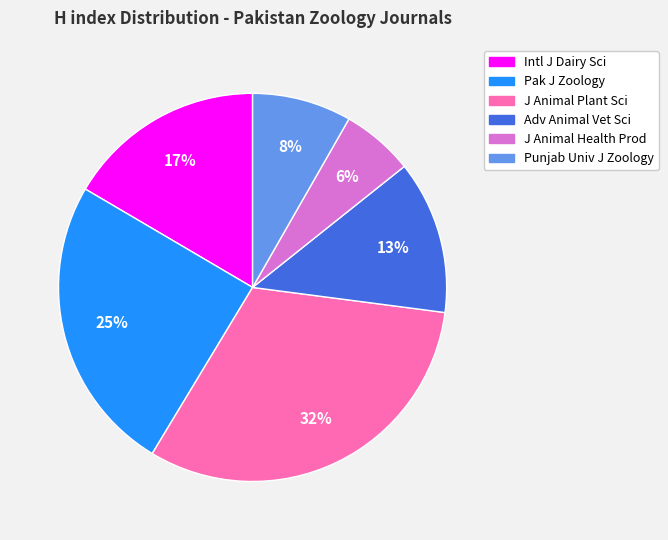

Is there a majority slice in this chart?

No